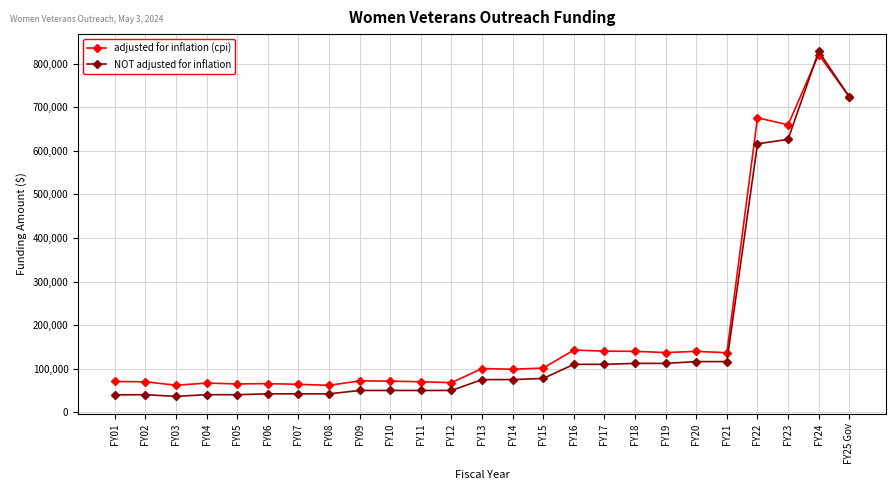

Where do NOT adjusted for inflation and adjusted for inflation (cpi) first cross each other?

FY23 and FY24